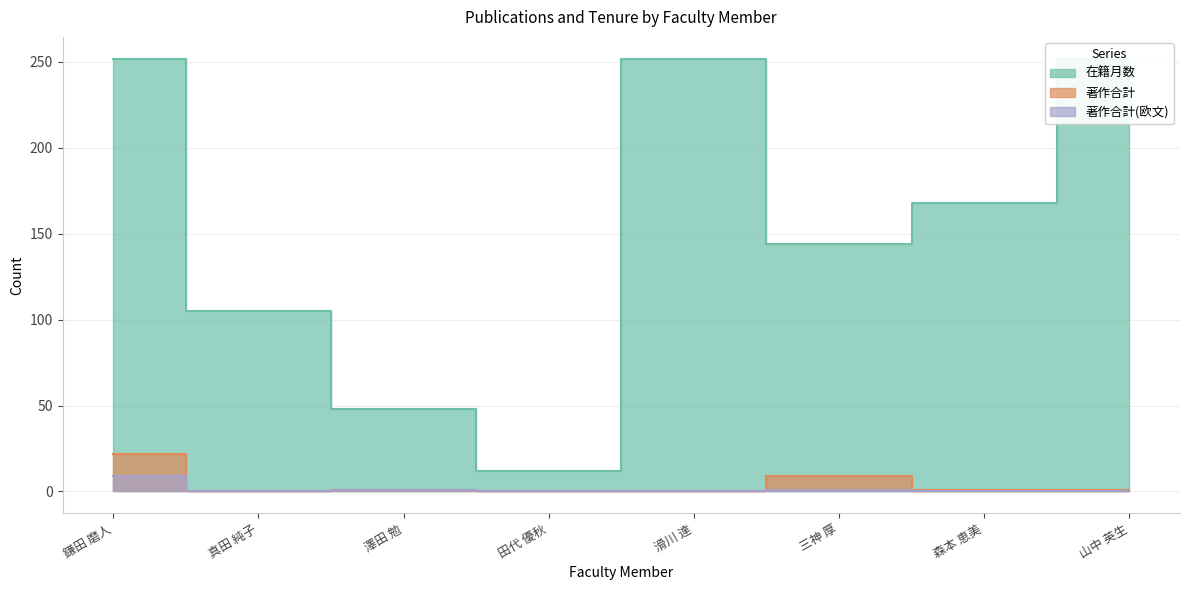

How many distinct data groups are displayed?

3